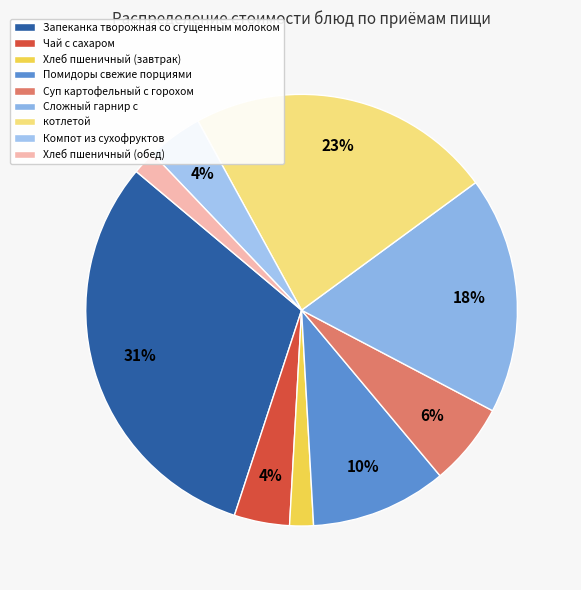

How many segments does this pie chart have?

9